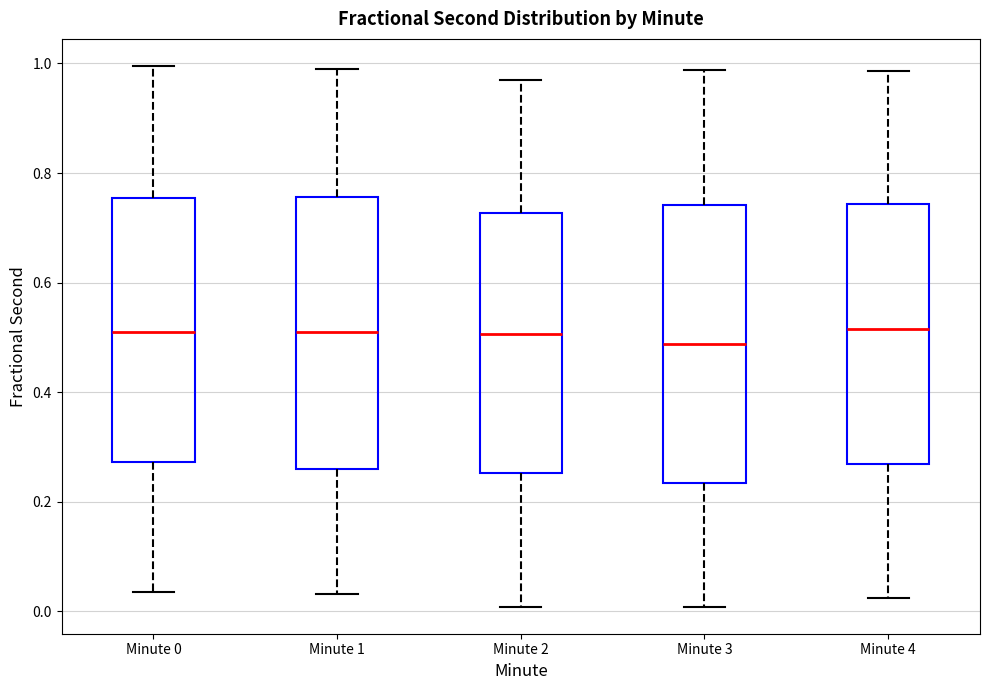

Reading left to right, transcribe this box plot: for each box, give where its median line is, the range the box spans, and where its two whiskers end, as read against the y-axis. The values are not printed on the chart, so give them approximately, as read against the axis.

Minute 0: median 0.50, box 0.28 to 0.76, whiskers 0.04 to 1.00
Minute 1: median 0.50, box 0.26 to 0.76, whiskers 0.04 to 0.98
Minute 2: median 0.50, box 0.26 to 0.72, whiskers 0.00 to 0.96
Minute 3: median 0.48, box 0.24 to 0.74, whiskers 0.00 to 0.98
Minute 4: median 0.52, box 0.26 to 0.74, whiskers 0.02 to 0.98